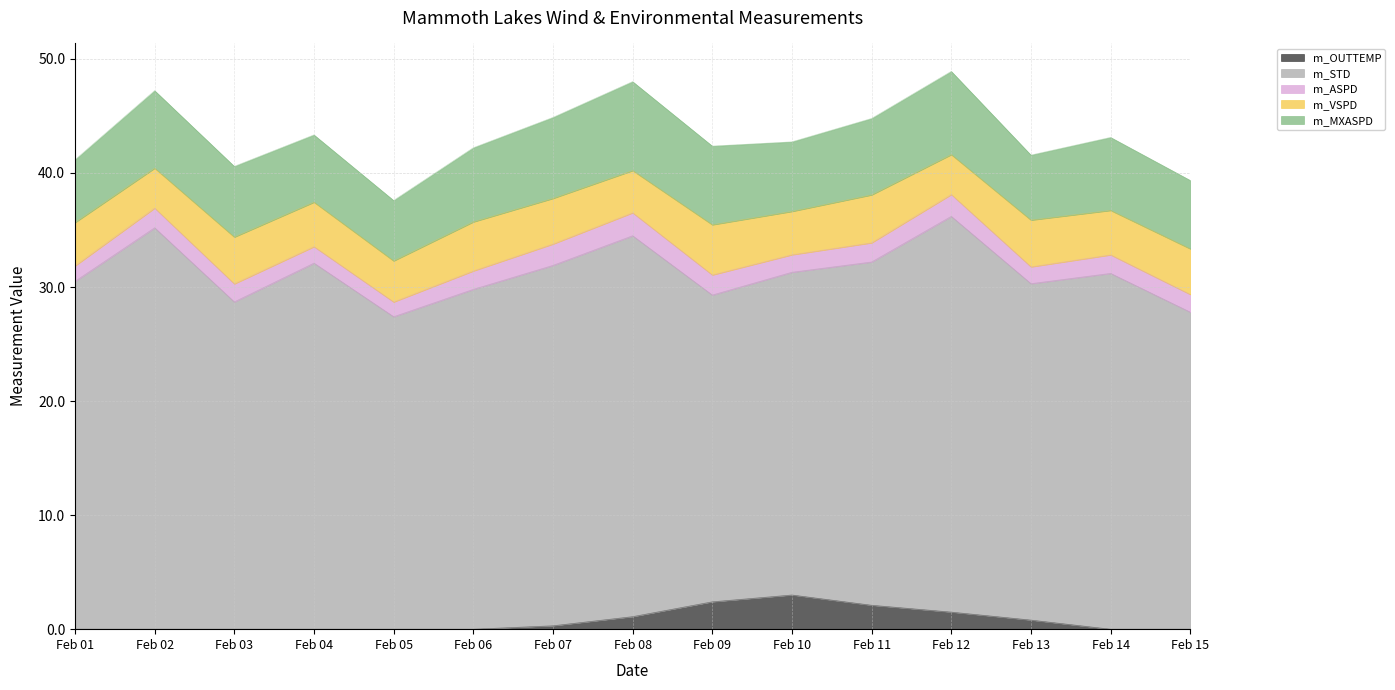

What is the spread (max minus min) of values at Feb 13?

28.7